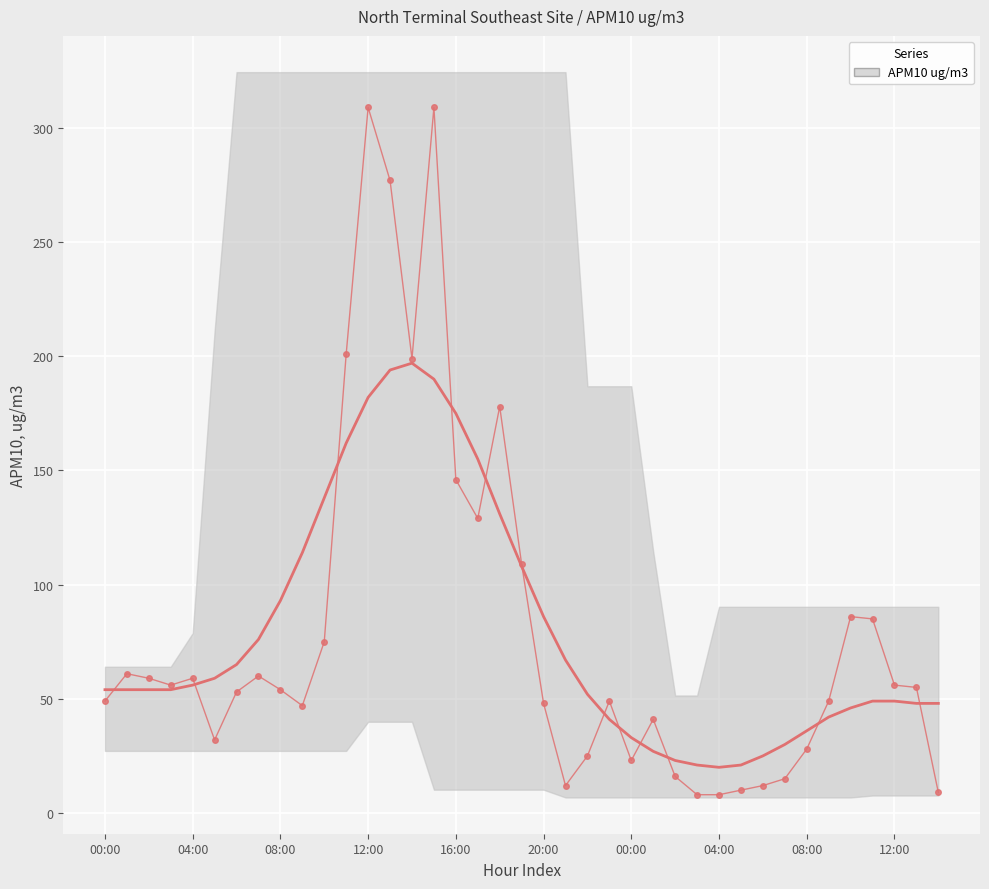

What is the sum of all values?

3097